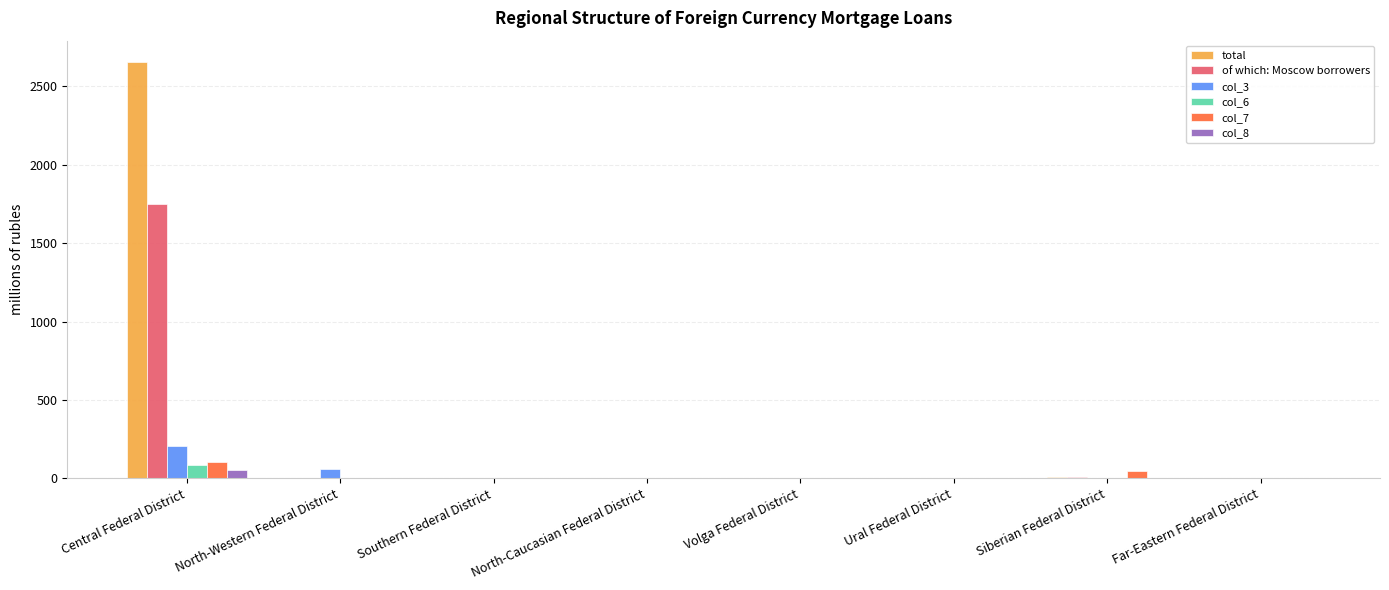

What is the sum of all total values?

2665